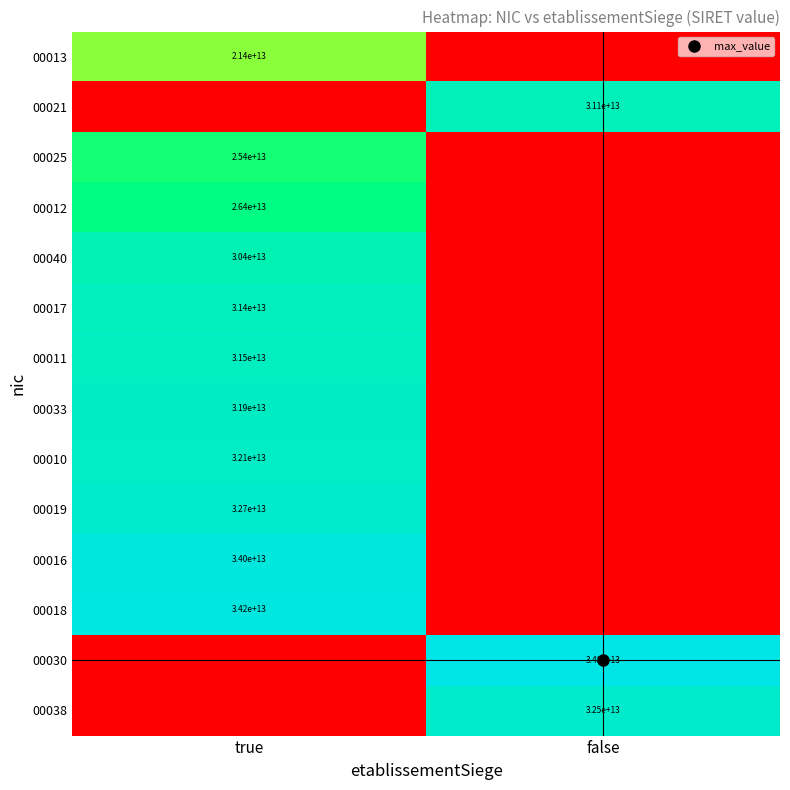

At which label is 00011 closest to 0?

false